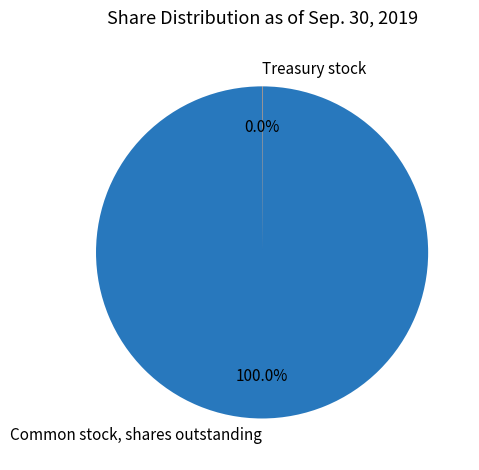

Is there a majority slice in this chart?

Yes